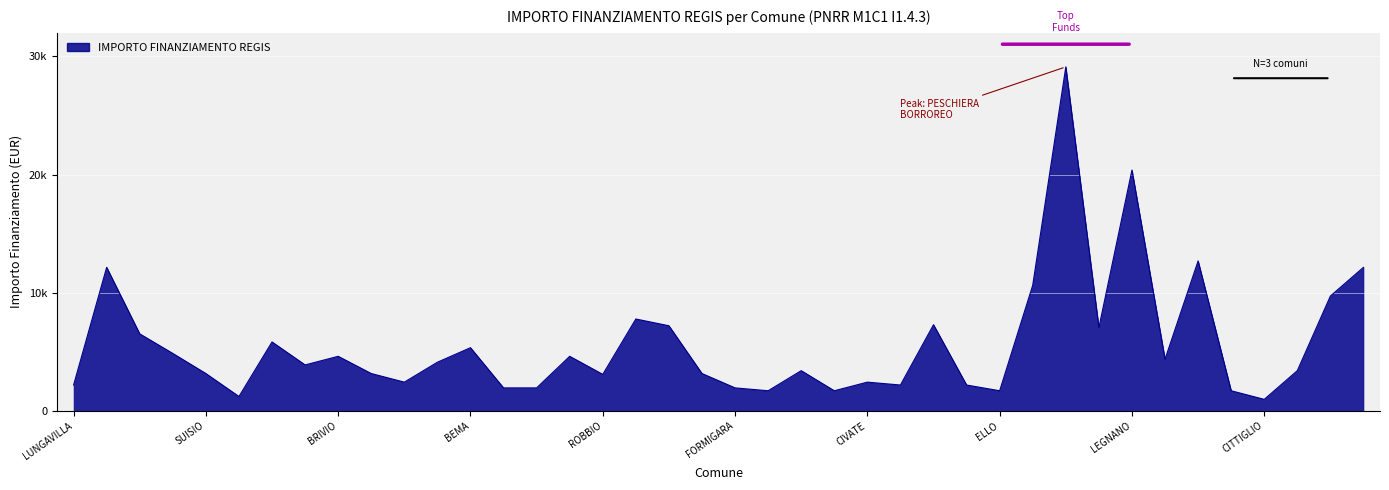

Where is the first local minimum?

VALGREGHENTINO